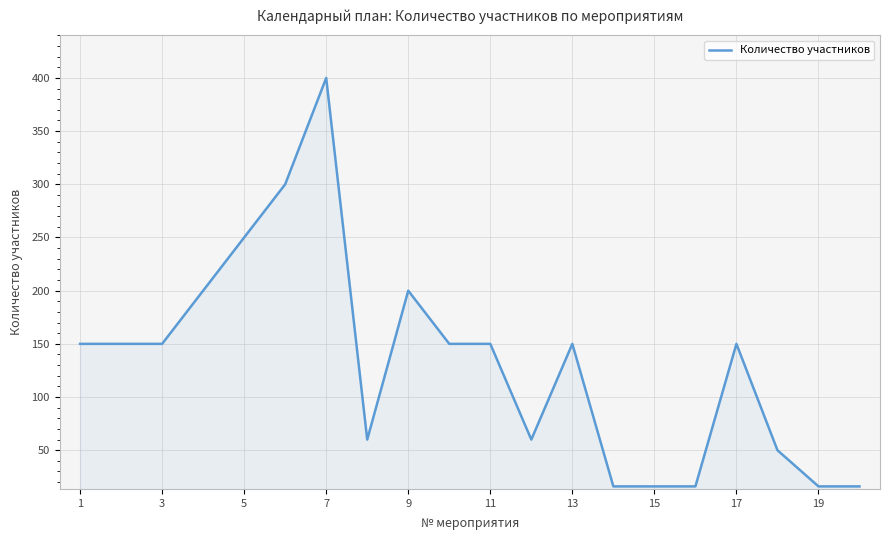

What is the difference between the maximum and minimum values?

384